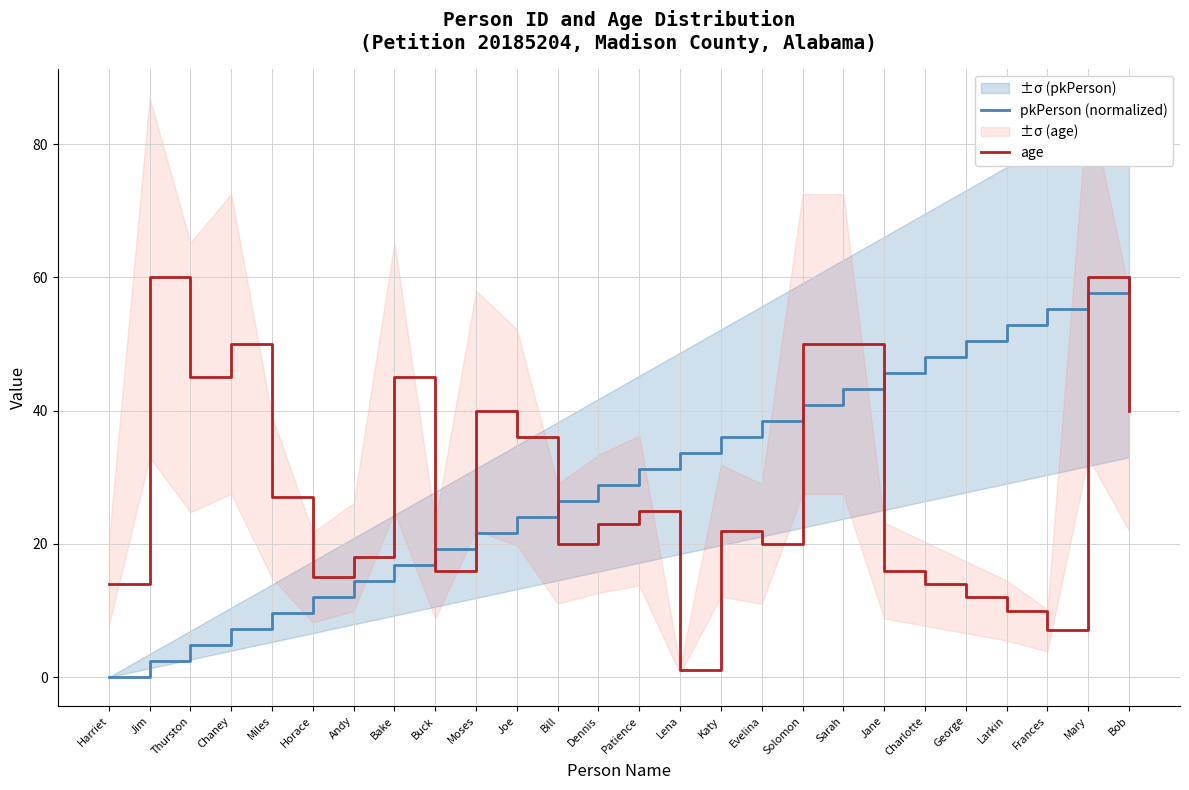

Where is age nearest to the value 30?

Miles